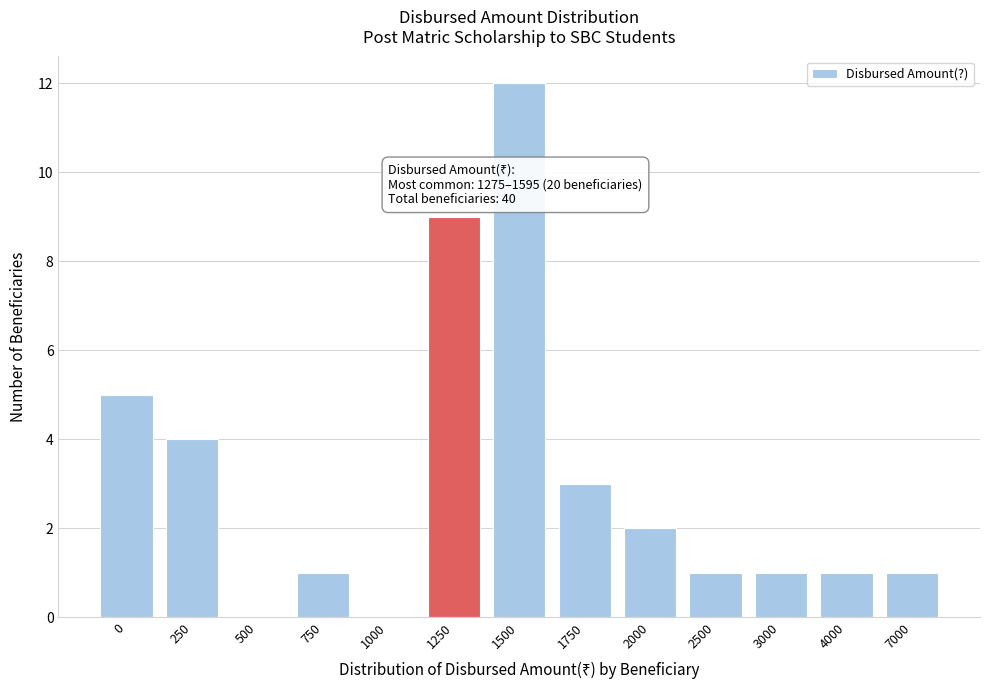

Reading left to right, transcribe all the data shown in this chart.

0=5	250=4	500=0	750=1	1000=0	1250=9	1500=12	1750=3	2000=2	2500=1	3000=1	4000=1	7000=1